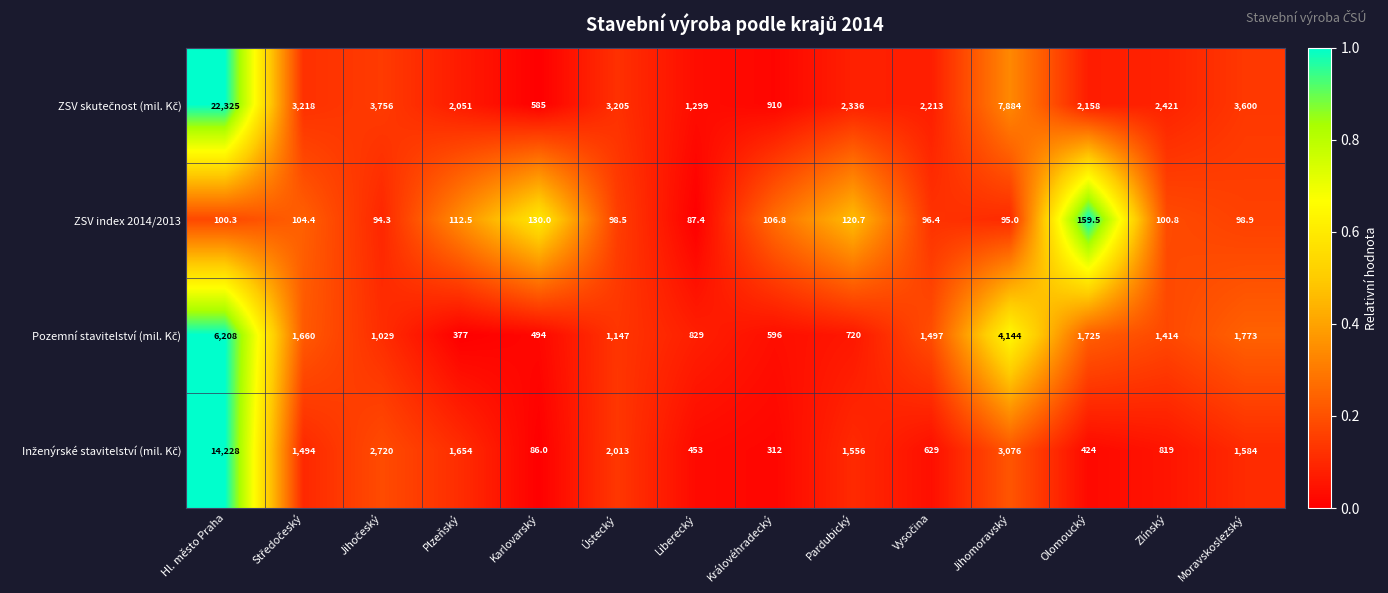

The value of ZSV index 2014/2013 at Moravskoslezský is 98.9. True or false?

True